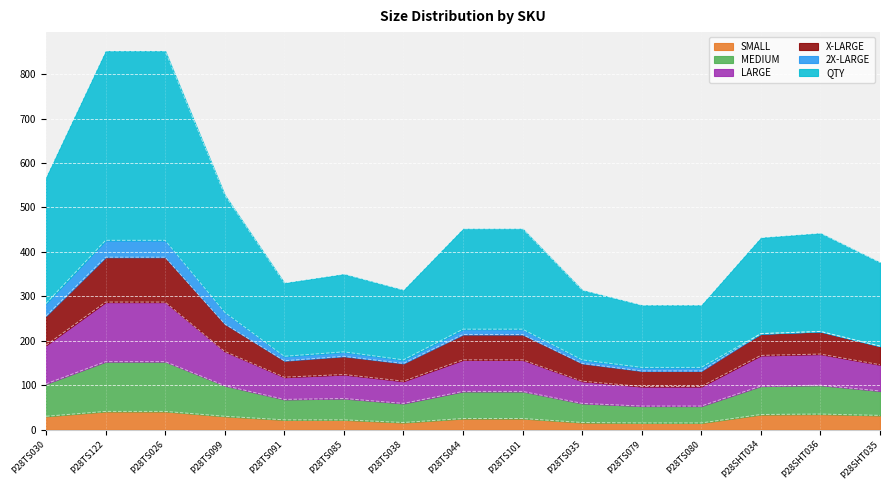

Which has a higher value, P28TS099 or P28SHT036?

P28SHT036